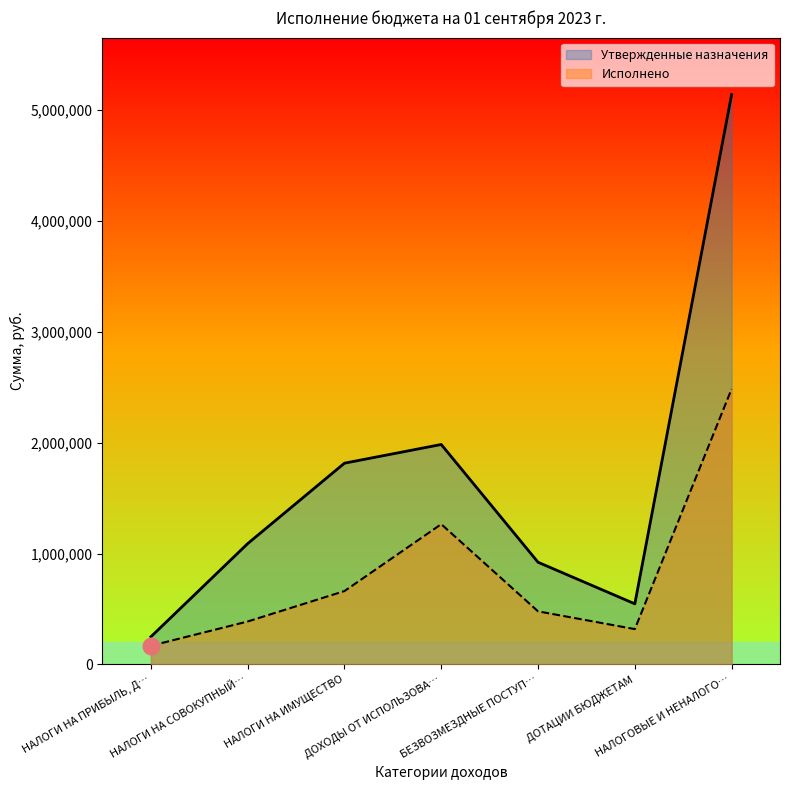

List the series in order of their peak value, highest first.

Утвержденные назначения, Исполнено